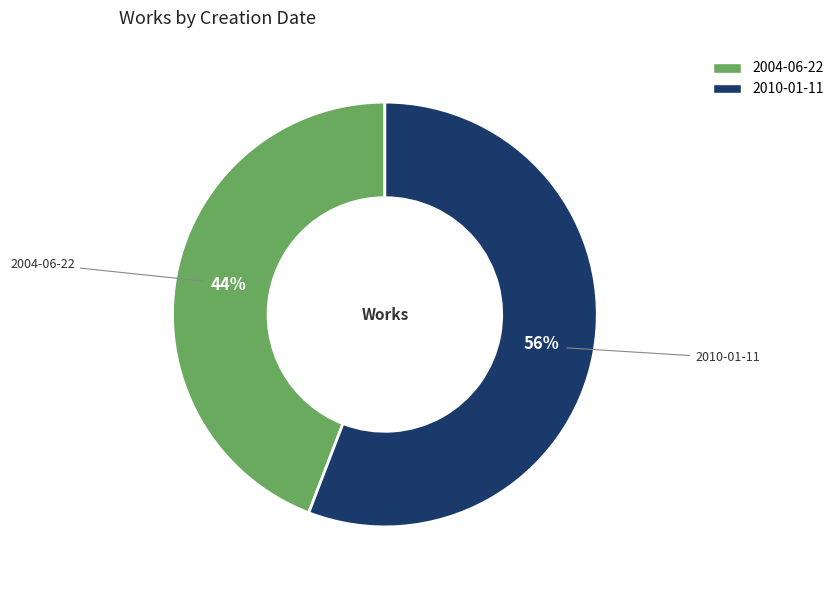

To the nearest percent, what is the average slice percentage?

50%